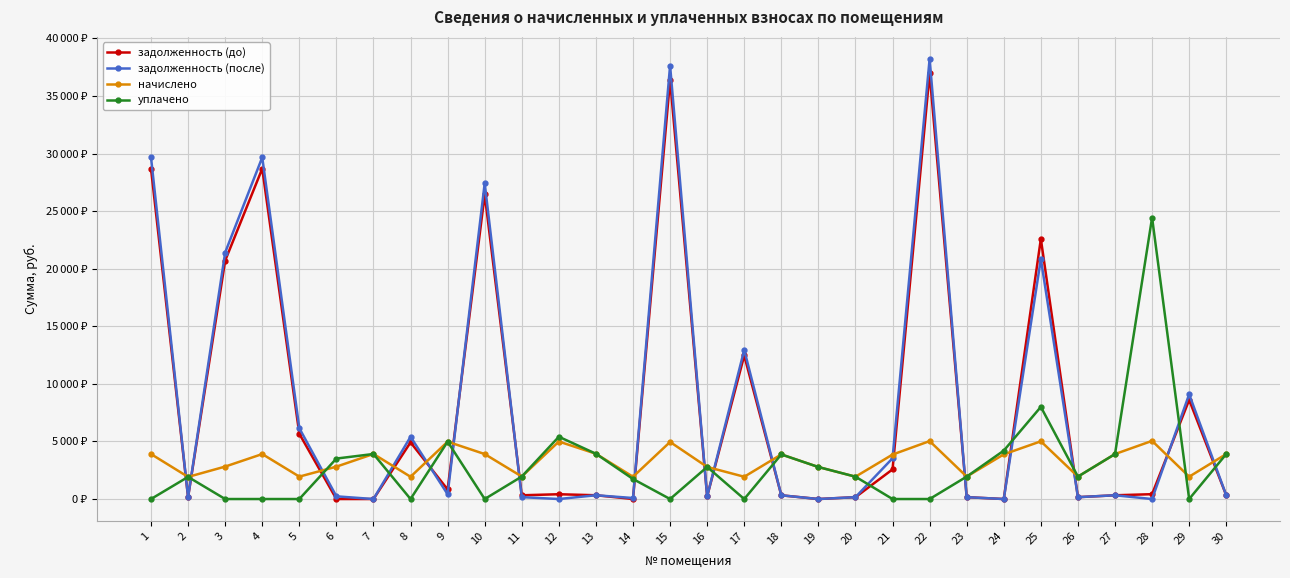

Rank the series at 23 from highest to lowest value.

начислено, уплачено, задолженность (после), задолженность (до)